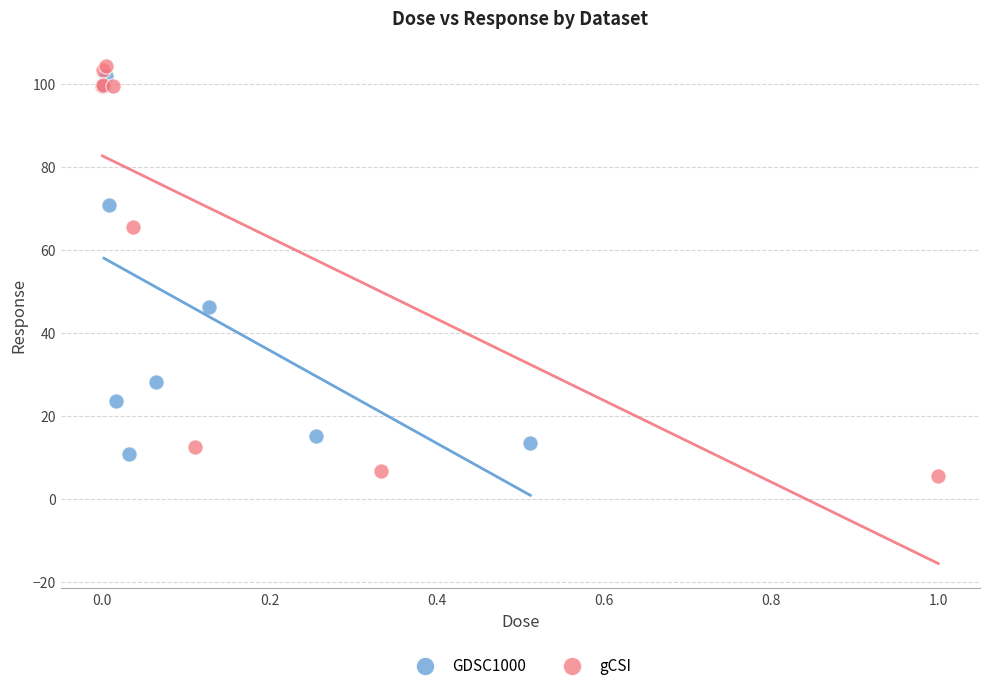

Which series has the widest spread of Y values?

gCSI